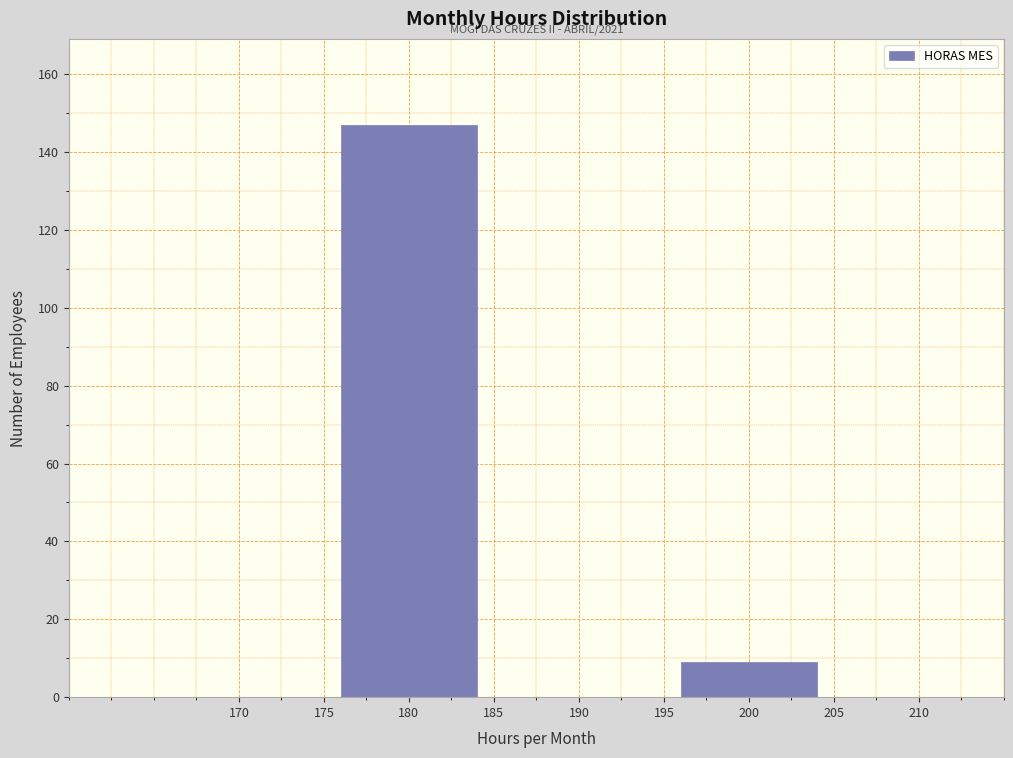

Reading right to left, extract all data points from this chart.

200=9	180=147